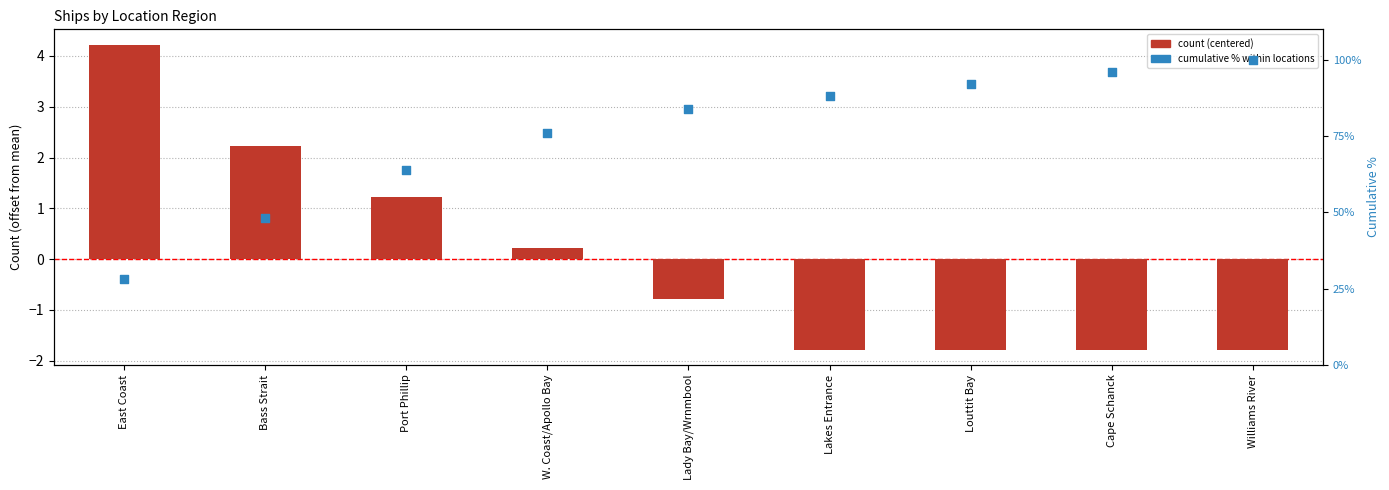

Which series reaches the minimum Y coordinate?

Count (centered)